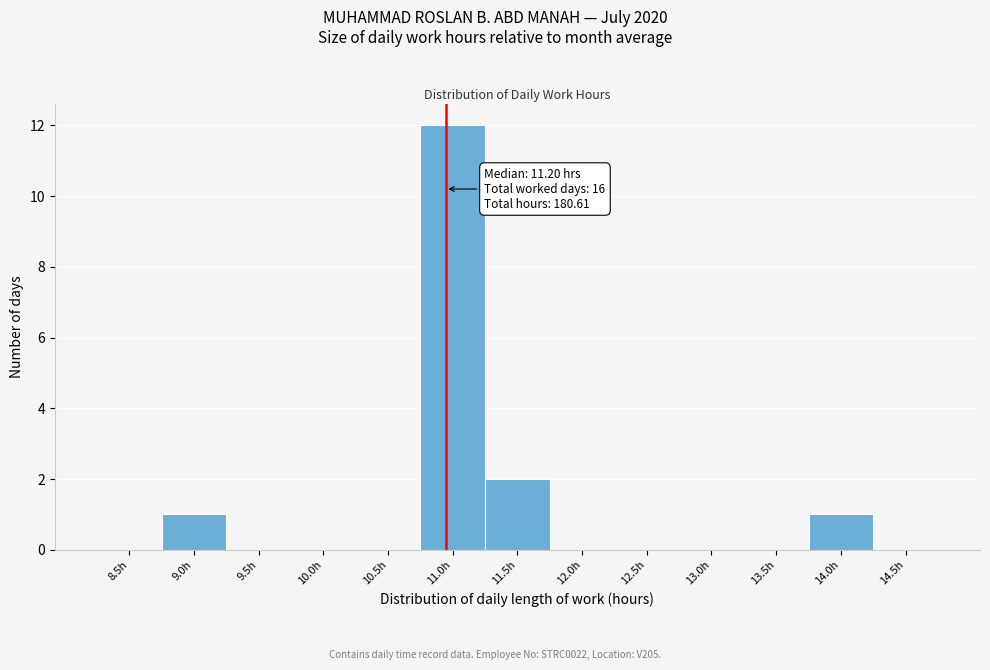

Reading left to right, what are all the values shown in this chart?

8.5h=0	9.0h=1	9.5h=0	10.0h=0	10.5h=0	11.0h=12	11.5h=2	12.0h=0	12.5h=0	13.0h=0	13.5h=0	14.0h=1	14.5h=0